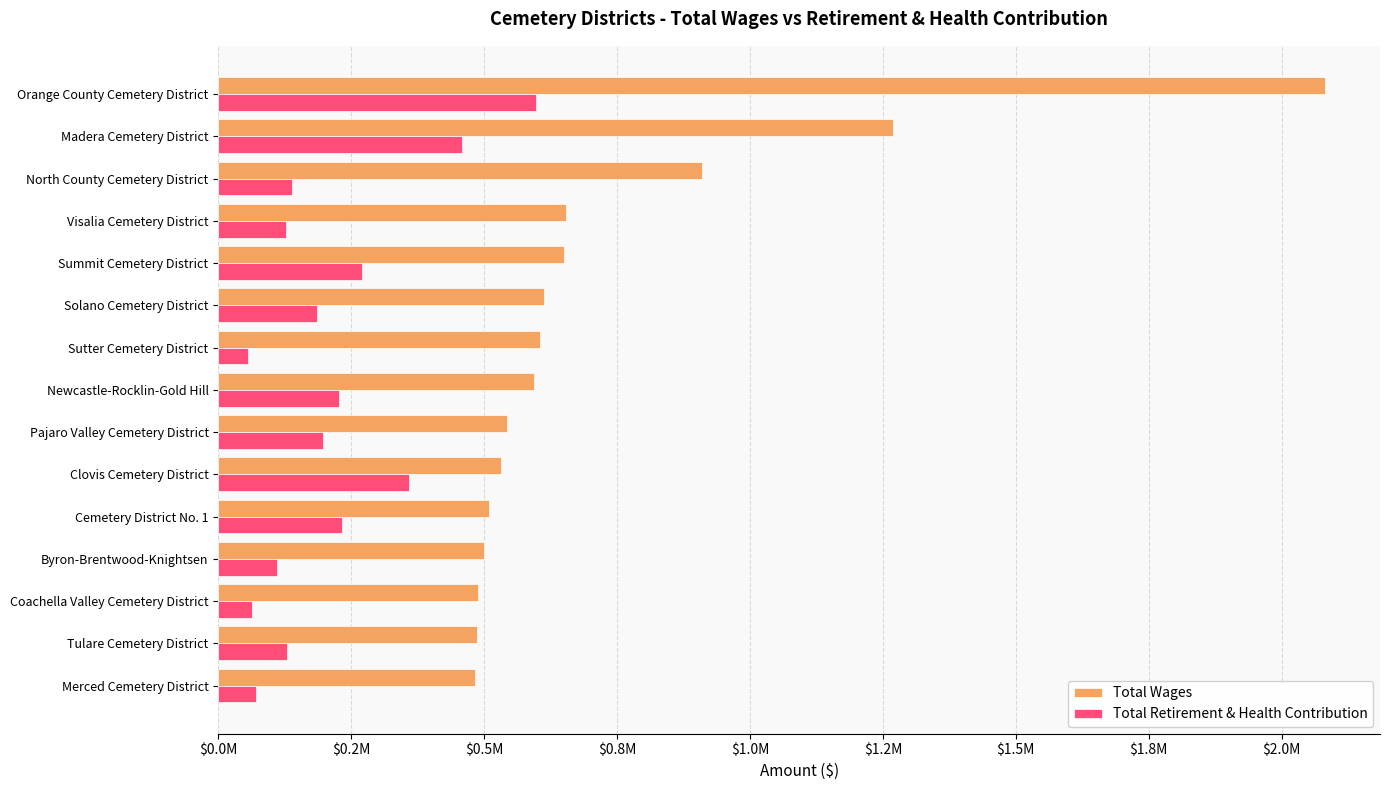

How many categories are shown in the chart?

15